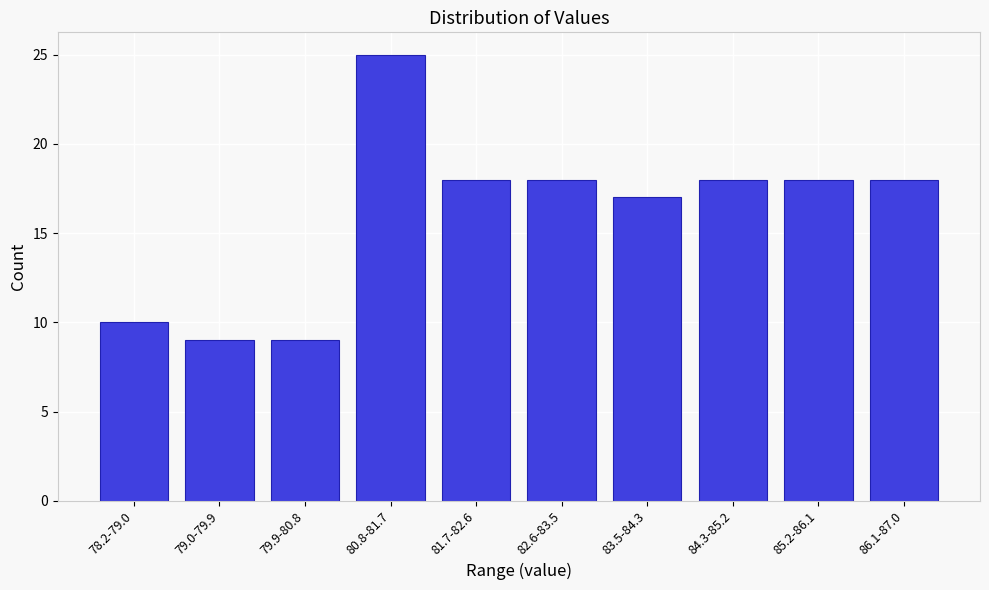

Reading right to left, transcribe all the data shown in this chart.

18	18	18	17	18	18	25	9	9	10